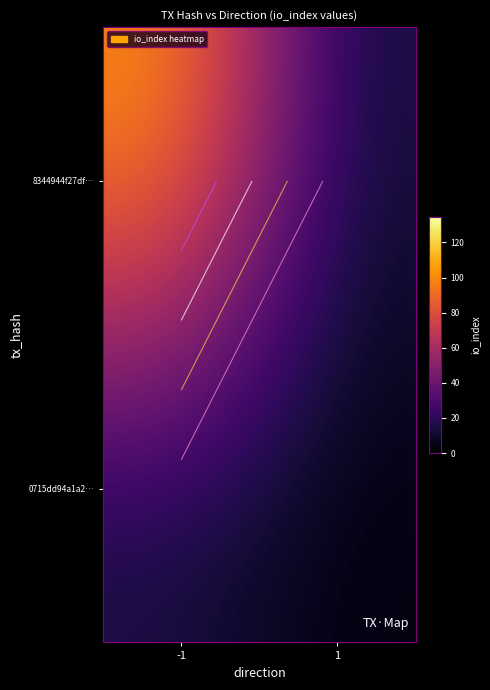

At which label does 8344944f27df… first exceed 103?

-1